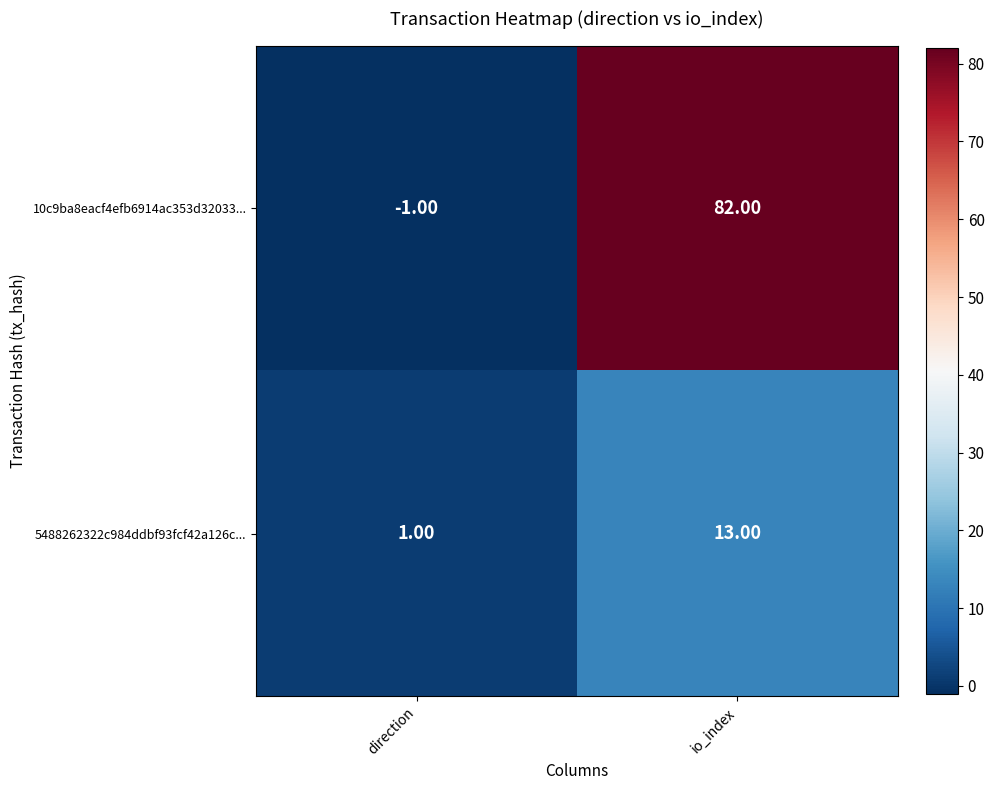

Rank the series by their average value, from highest to lowest.

10c9ba8eacf4efb6914ac353d32033..., 5488262322c984ddbf93fcf42a126c...